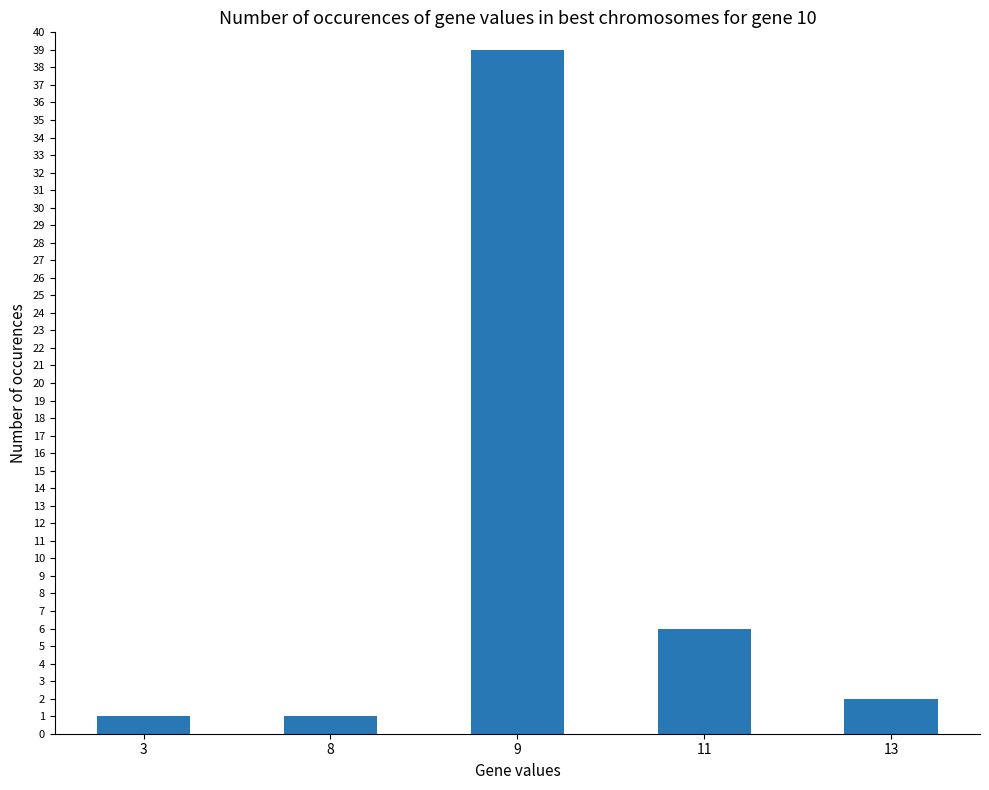

True or false: the data shows 17 at 9.

False